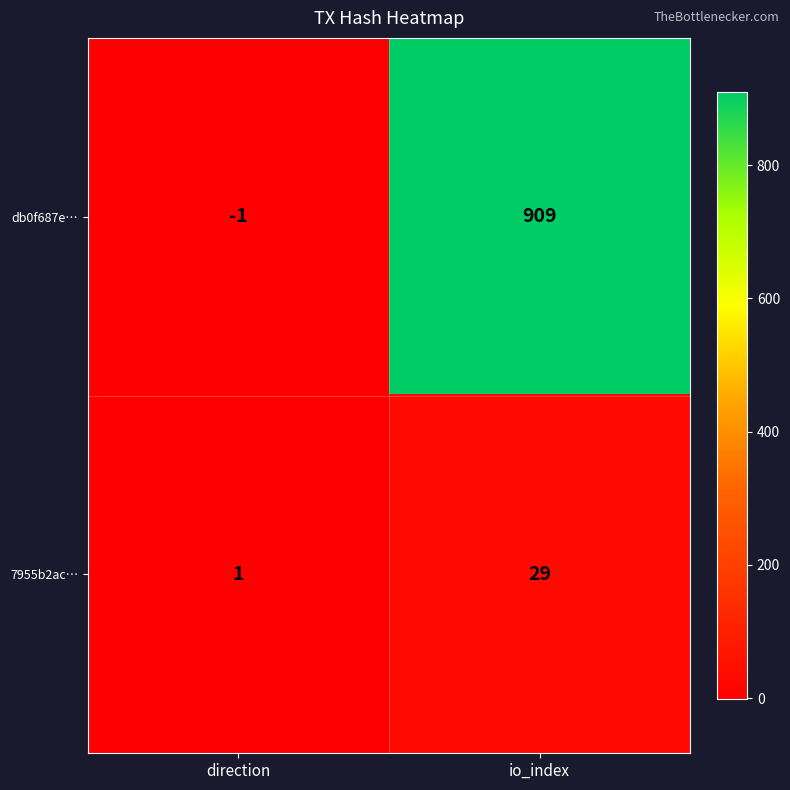

How many data points does each series have?

2